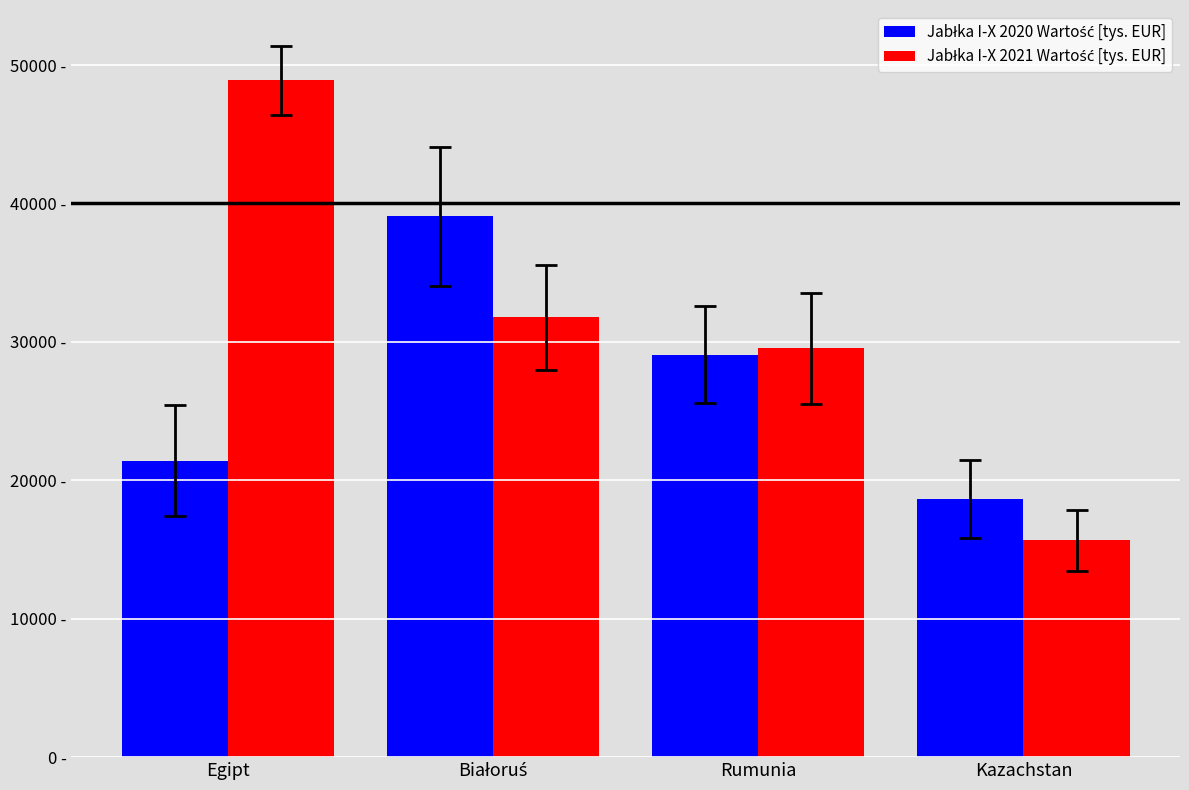

Are the bars grouped side by side (vs. stacked)?

Yes